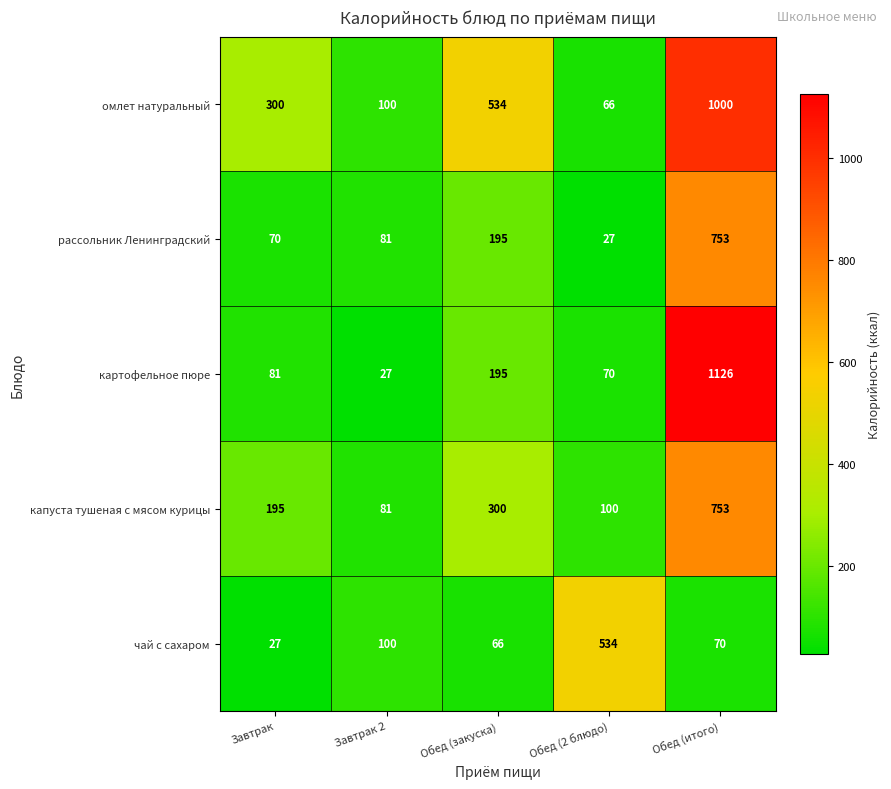

What is the difference between the maximum and second lowest values in the рассольник Ленинградский series?

683